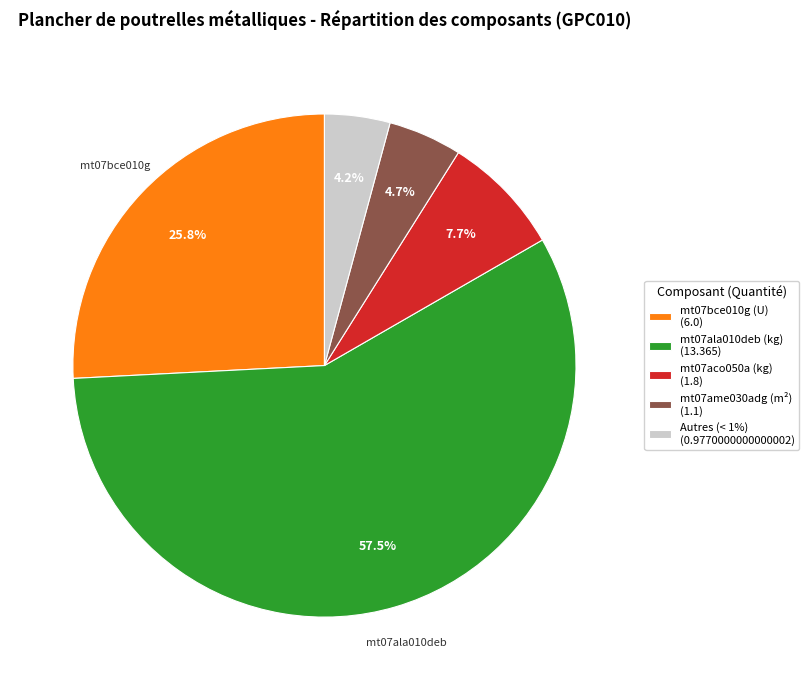

To the nearest percent, what is the difference between the largest and smallest slice percentages?

53%